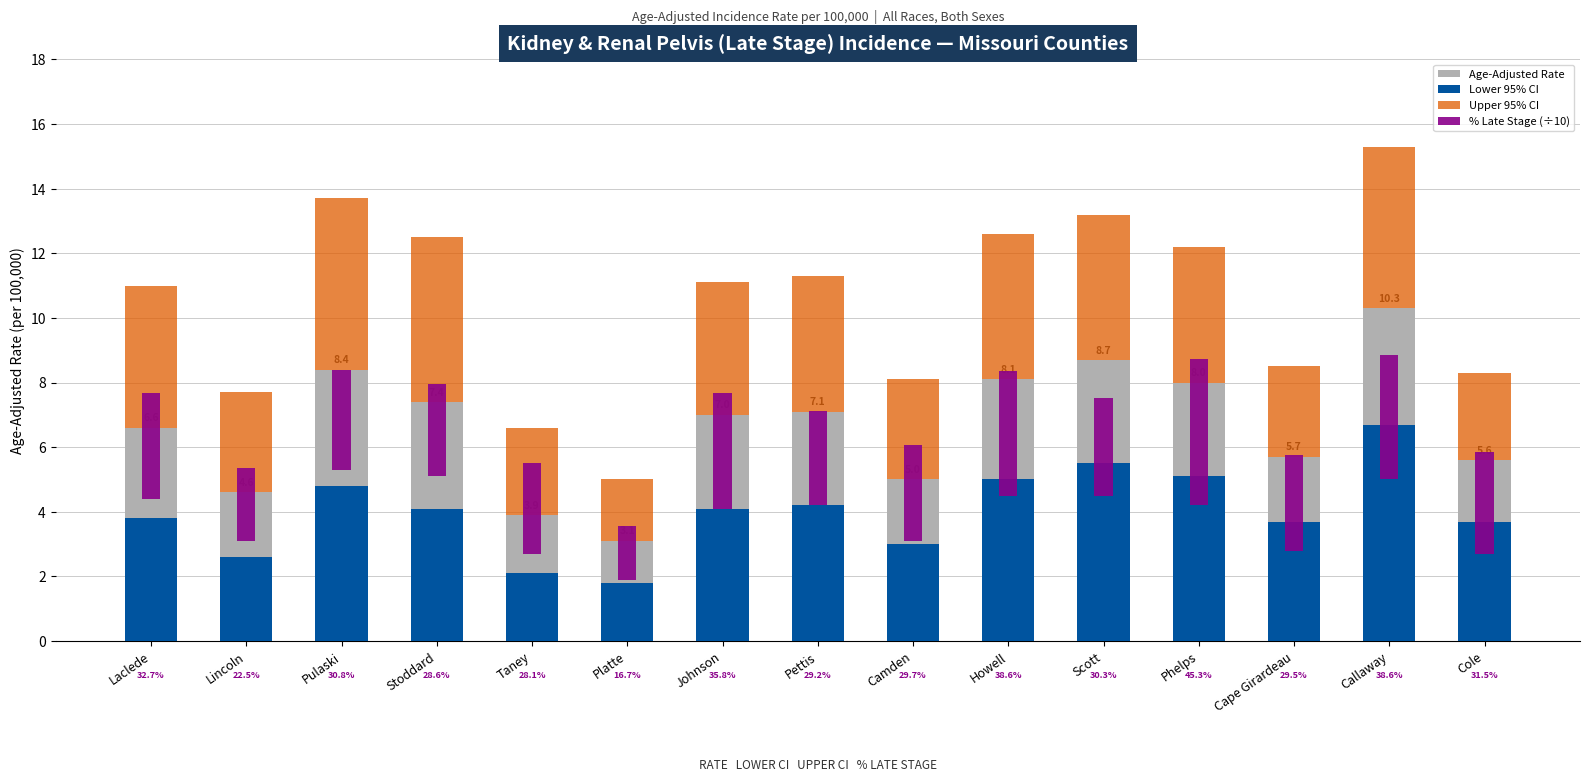

What is the sum of all % Late Stage (÷10) values?

46.8